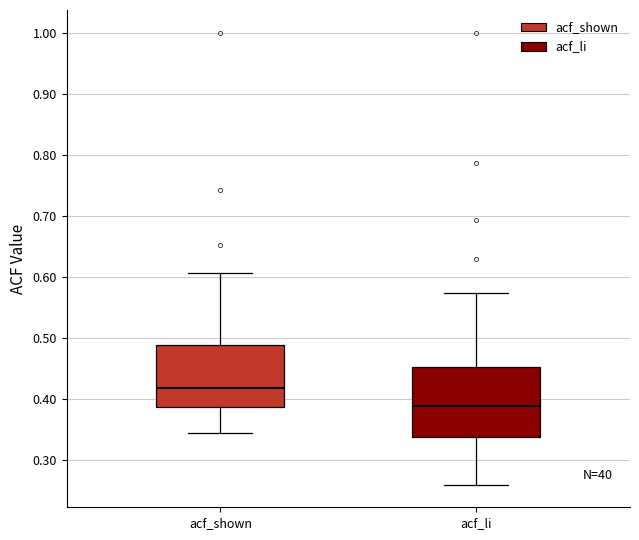

Where does the lower whisker of the box for acf_li end on the y-axis? The values are not printed on the chart, so give them approximately, as read against the axis.

0.26